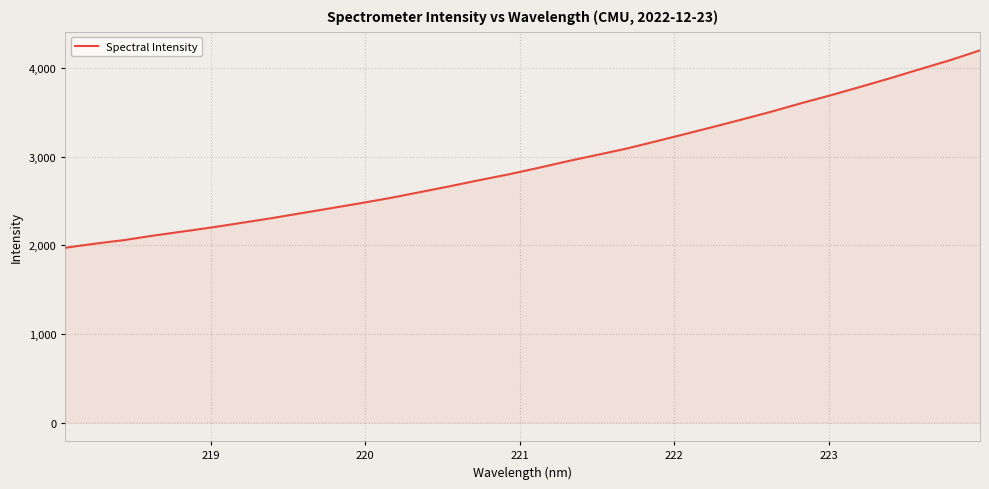

What is the maximum value shown in the chart?

4197.4